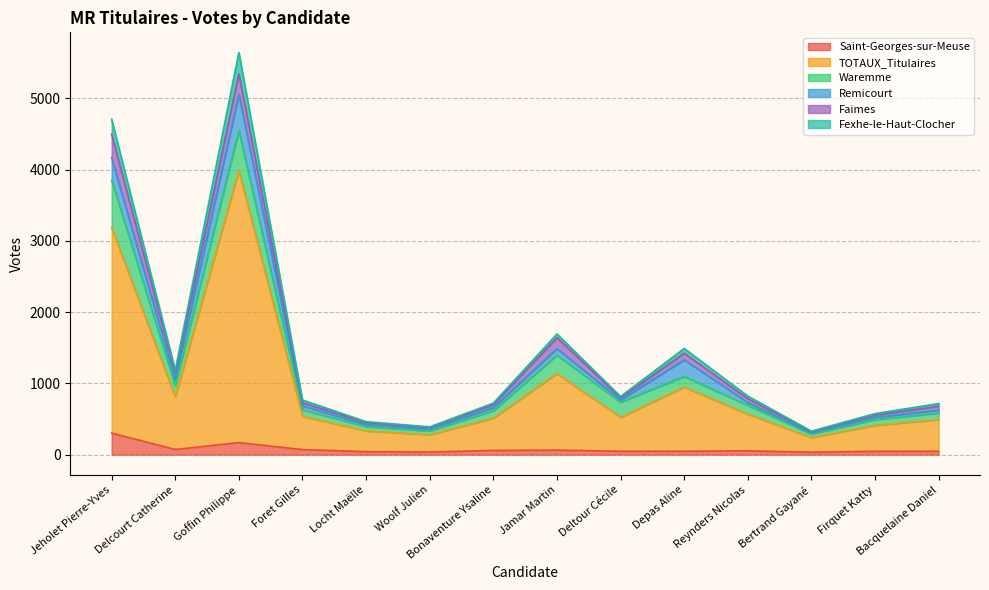

At which category is the sum across all series the highest?

Goffin Philippe